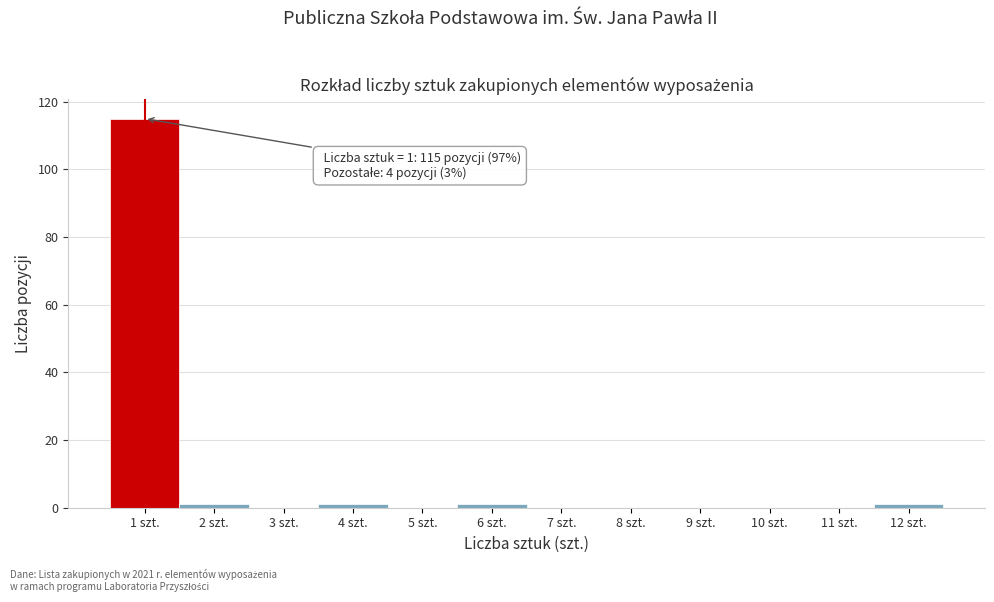

Reading left to right, list all the values displayed in this chart.

1 szt.=115	2 szt.=1	3 szt.=0	4 szt.=1	5 szt.=0	6 szt.=1	7 szt.=0	8 szt.=0	9 szt.=0	10 szt.=0	11 szt.=0	12 szt.=1